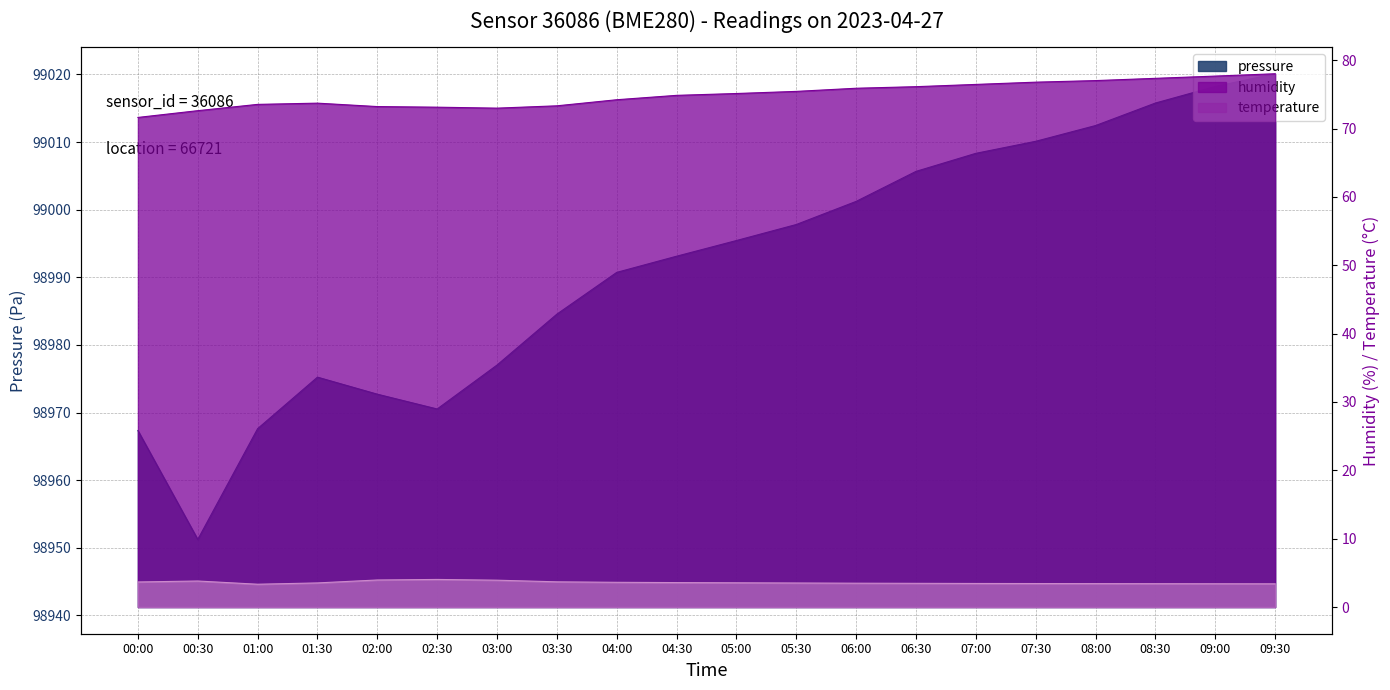

At which category does the chart reach its peak across all series?

09:30